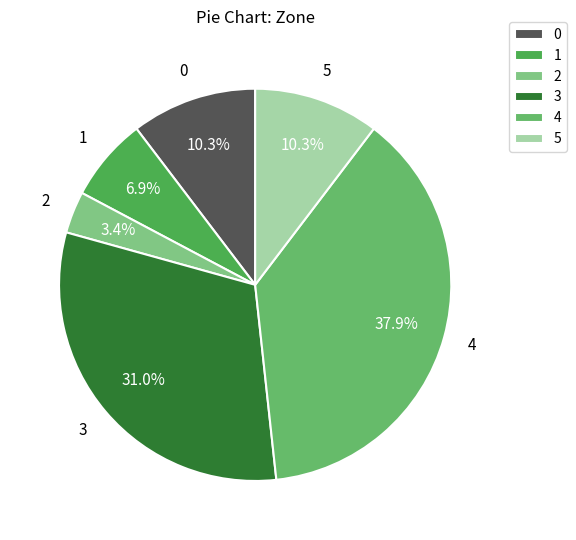

What is the ratio of the value at 0 to the value at 1?

1.5